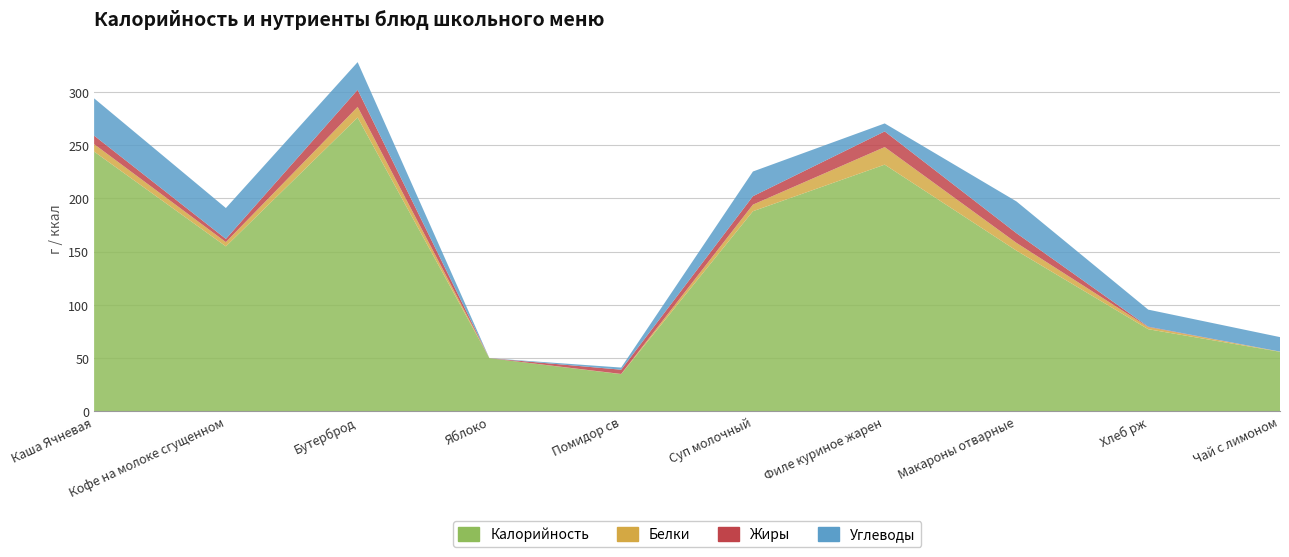

Is it true that Углеводы equals 19.7 at Макароны отварные?

False